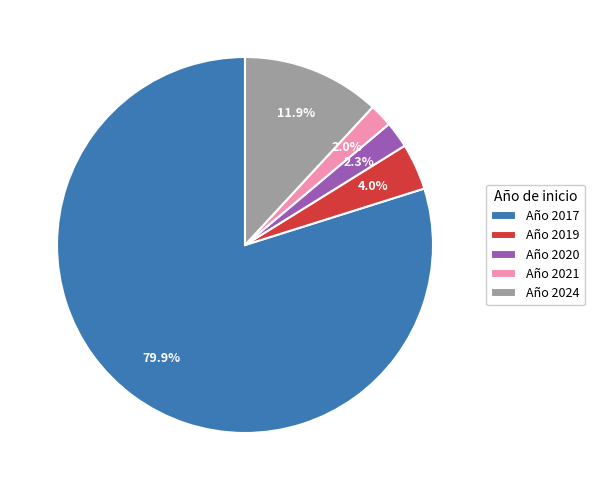

Does any single category account for the majority?

Yes